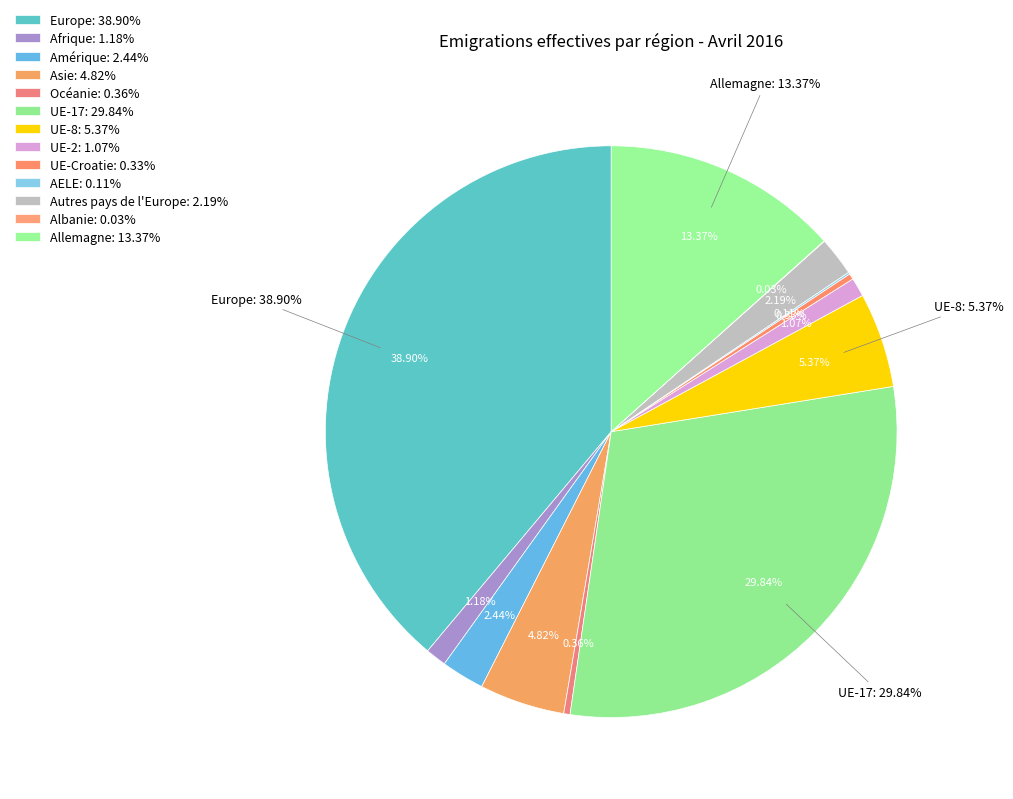

What is the largest slice in the pie chart?

Europe